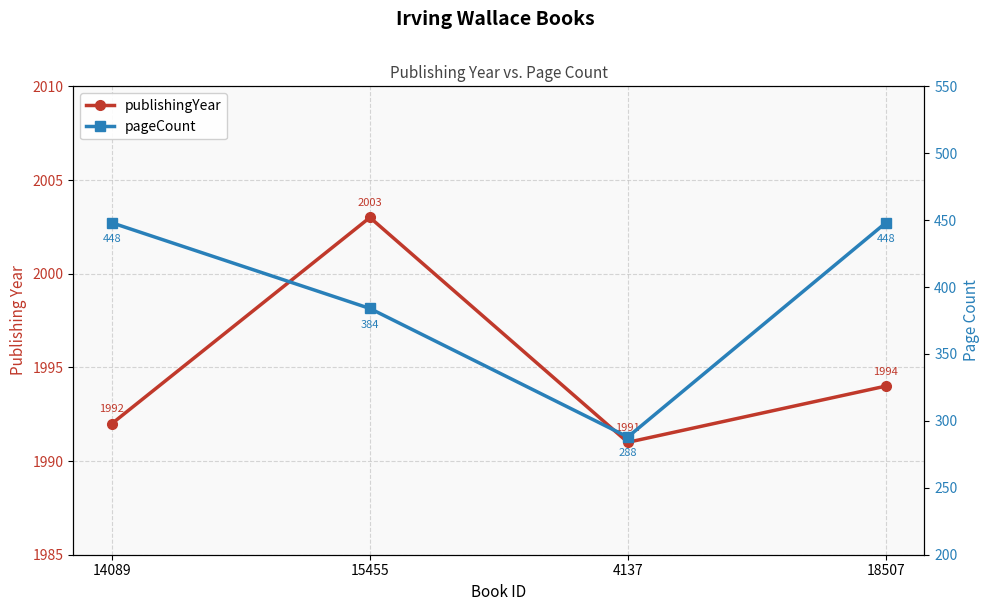

True or false: pageCount and publishingYear intersect in this chart.

False